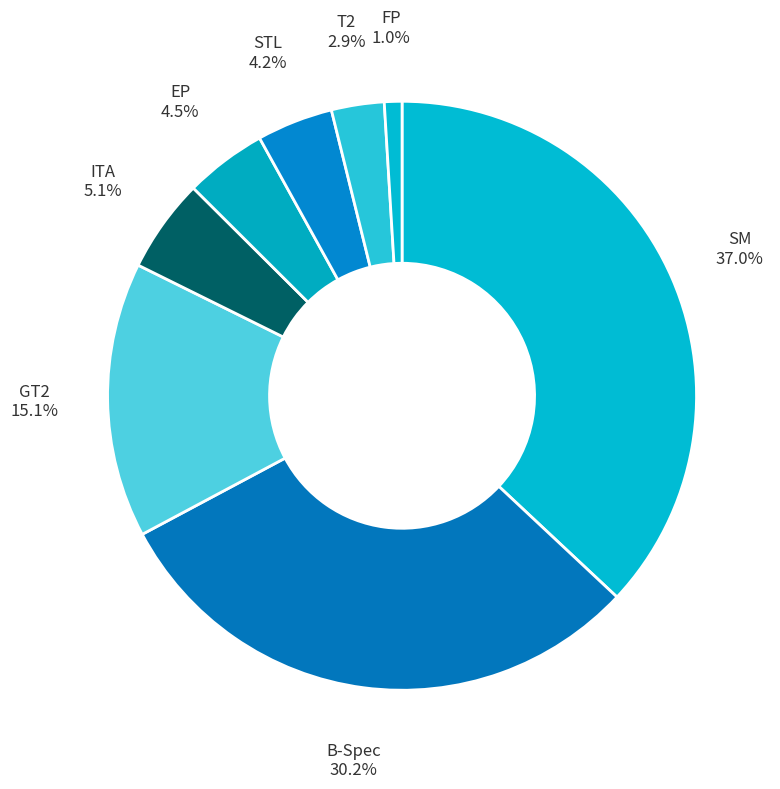

Do B-Spec and SM together represent more than half of the pie?

Yes